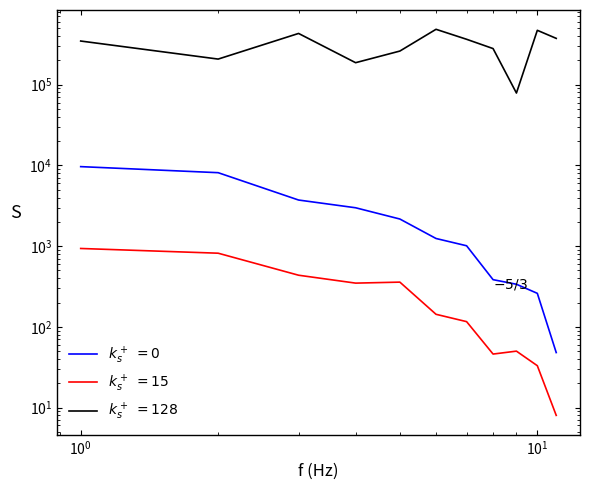

True or false: Genel Hasılat and Haftalık Seyirci intersect in this chart.

False